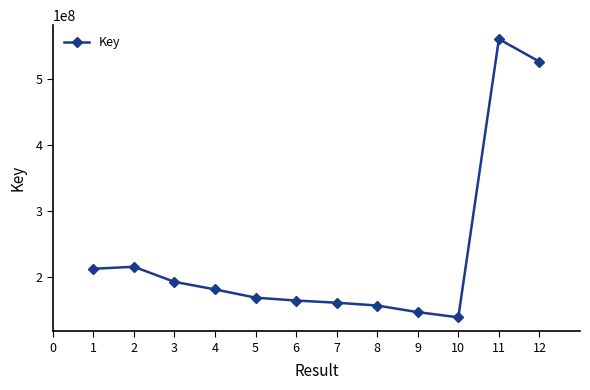

What is the value of the 3rd point from the left?

193324141